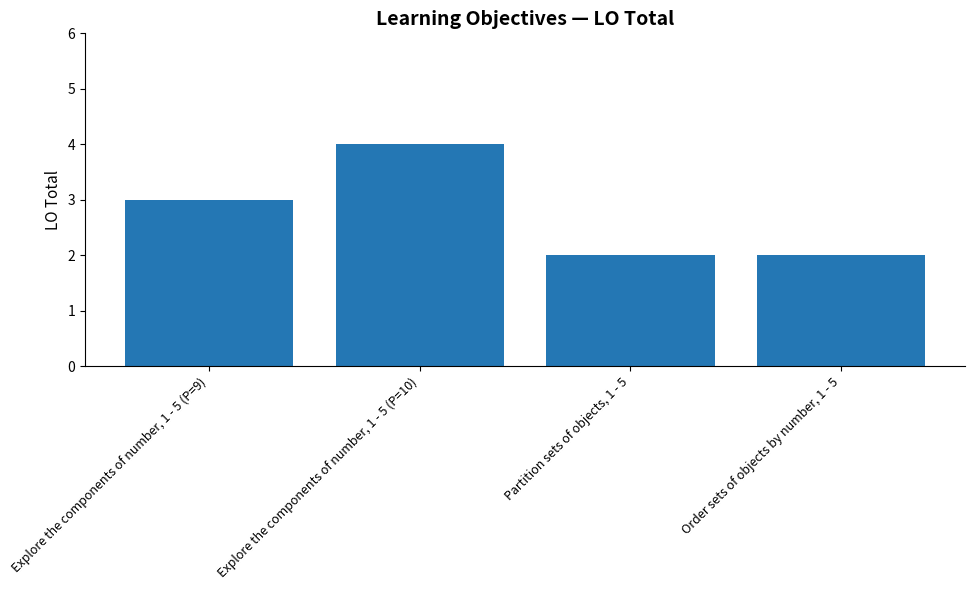

Is it true that the value at Partition sets of objects, 1 - 5 is 2?

True